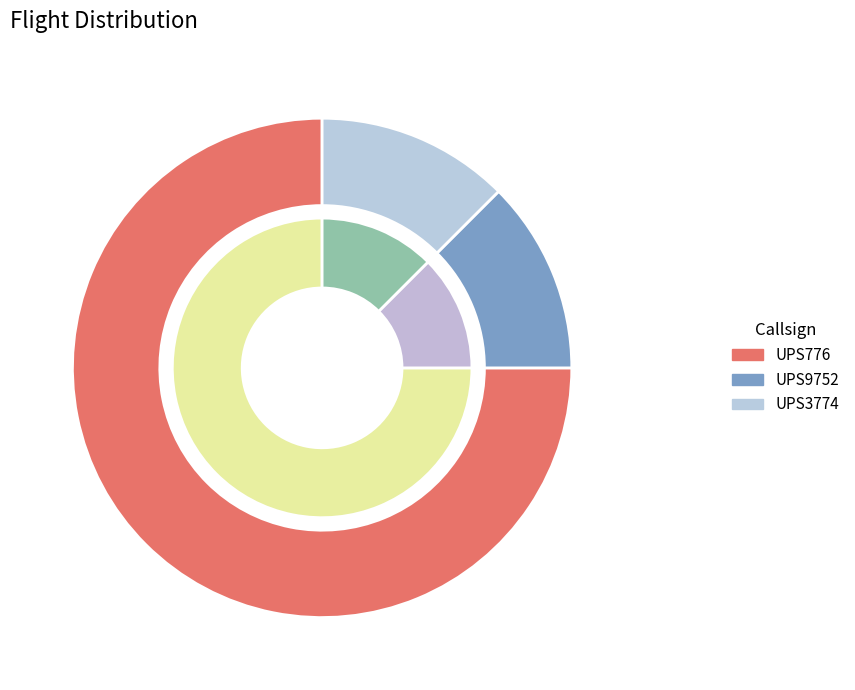

The UPS9752 slice represents 12% of the pie. True or false?

True